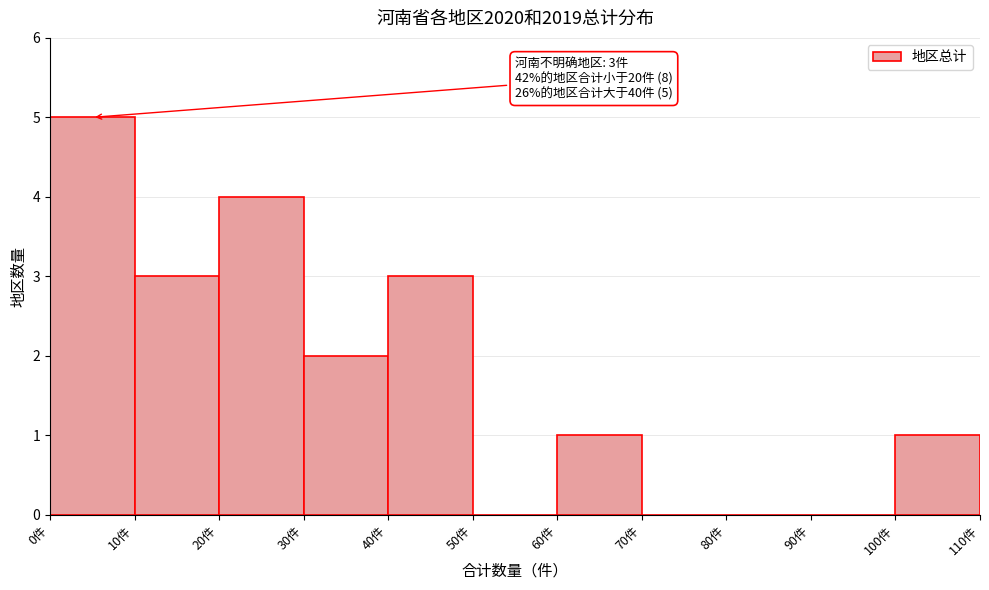

Over which range of the x-axis is the bar tallest?

0 to 10